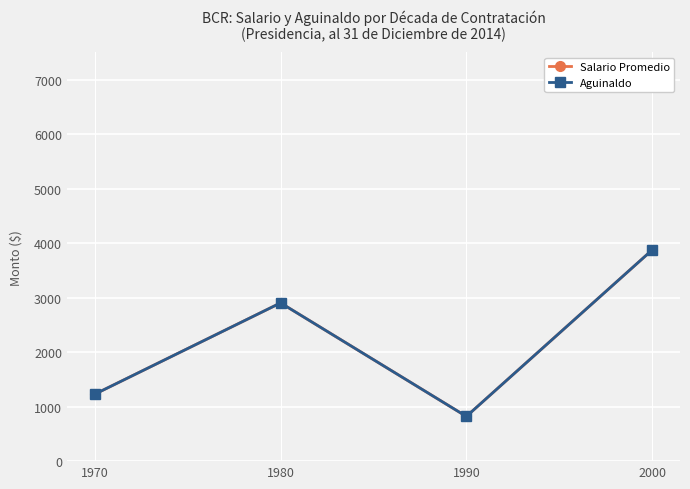

Reading right to left, extract all data points from this chart.

Salario Promedio: 2000=3873.5	1990=820.5	1980=2902.8	1970=1229.0
Aguinaldo: 2000=3873.5	1990=820.5	1980=2902.8	1970=1229.0